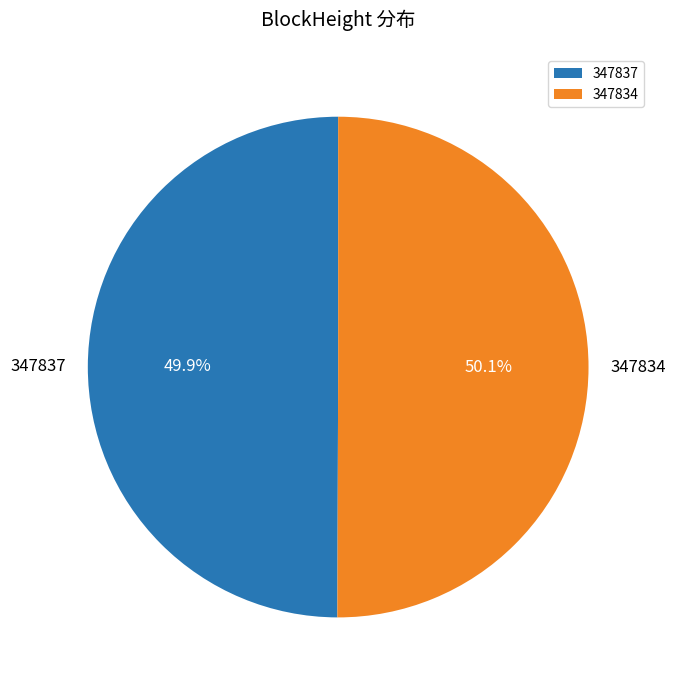

Count the number of slices in the pie.

2